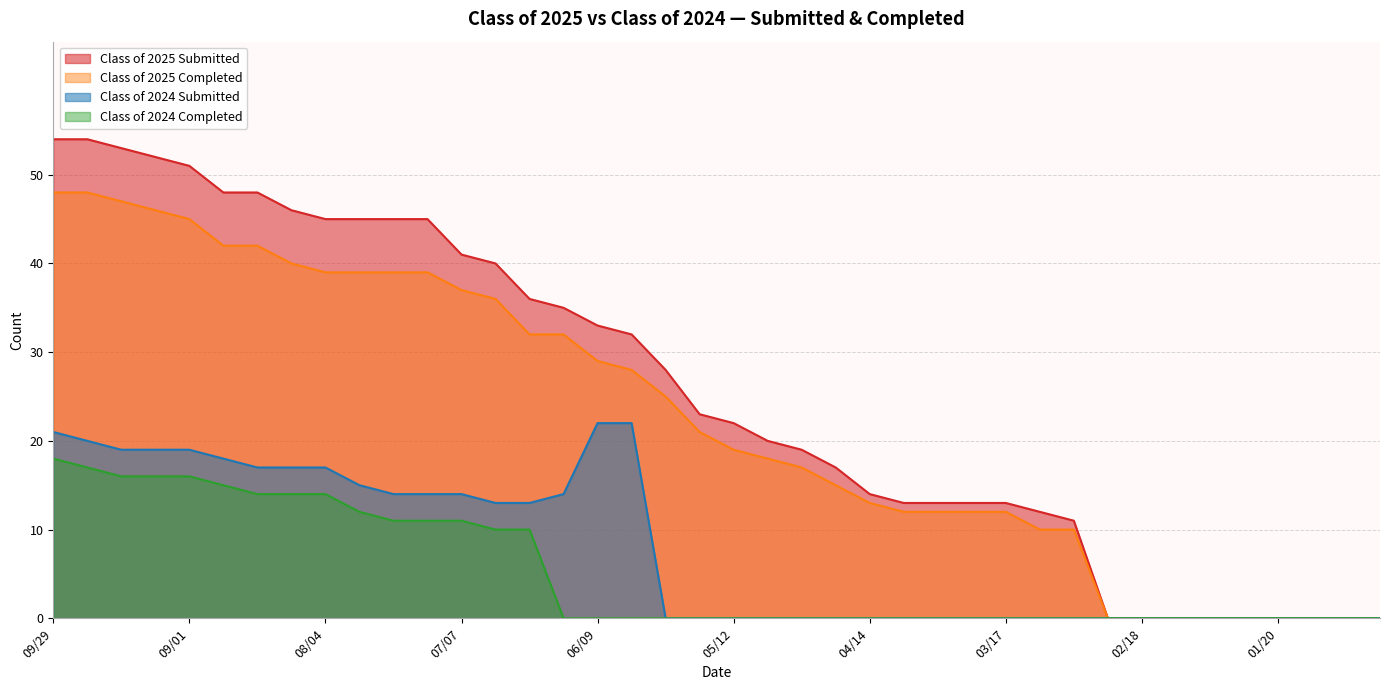

At 06/16, list the series in order from largest to smallest.

Class of 2025 Submitted, Class of 2025 Completed, Class of 2024 Submitted, Class of 2024 Completed